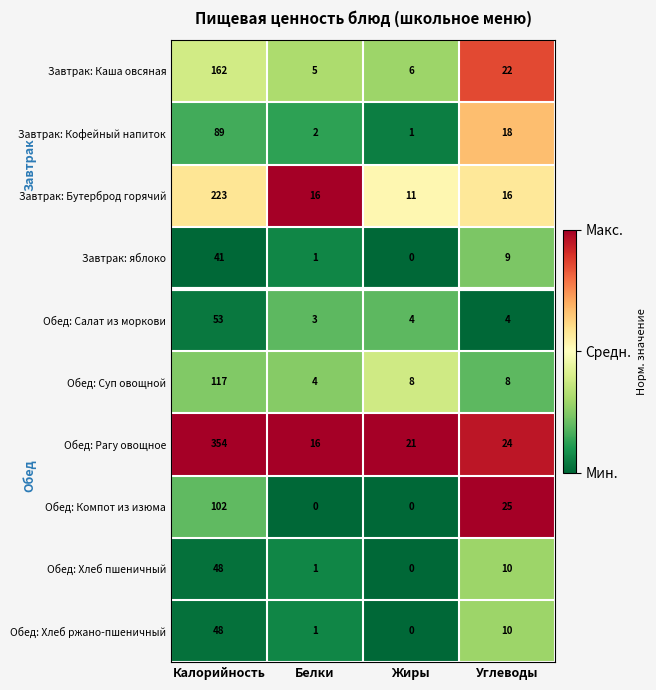

What is the difference between the highest and lowest values at Калорийность?

313